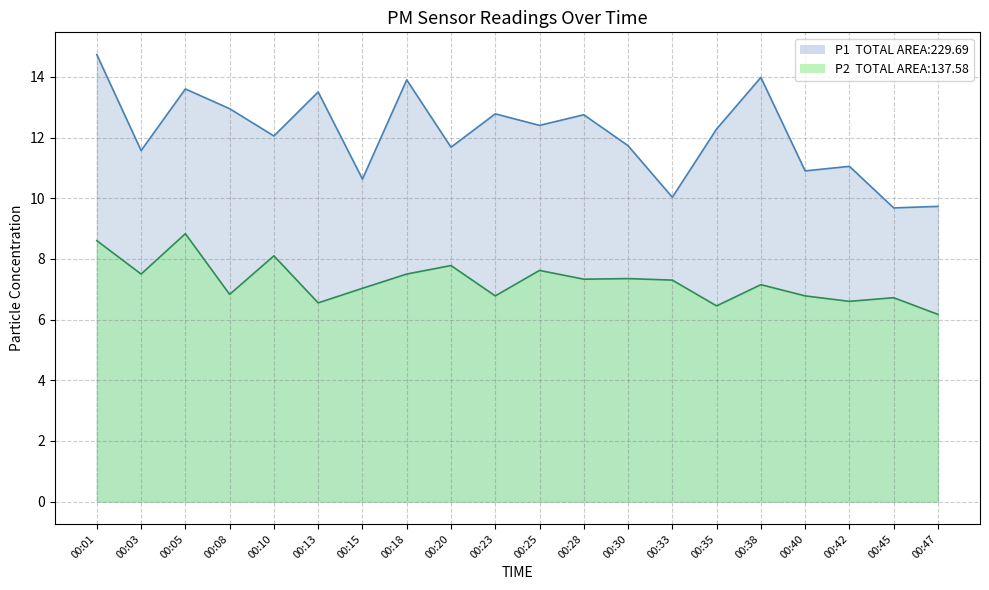

At which category does the chart reach its minimum across all series?

00:47